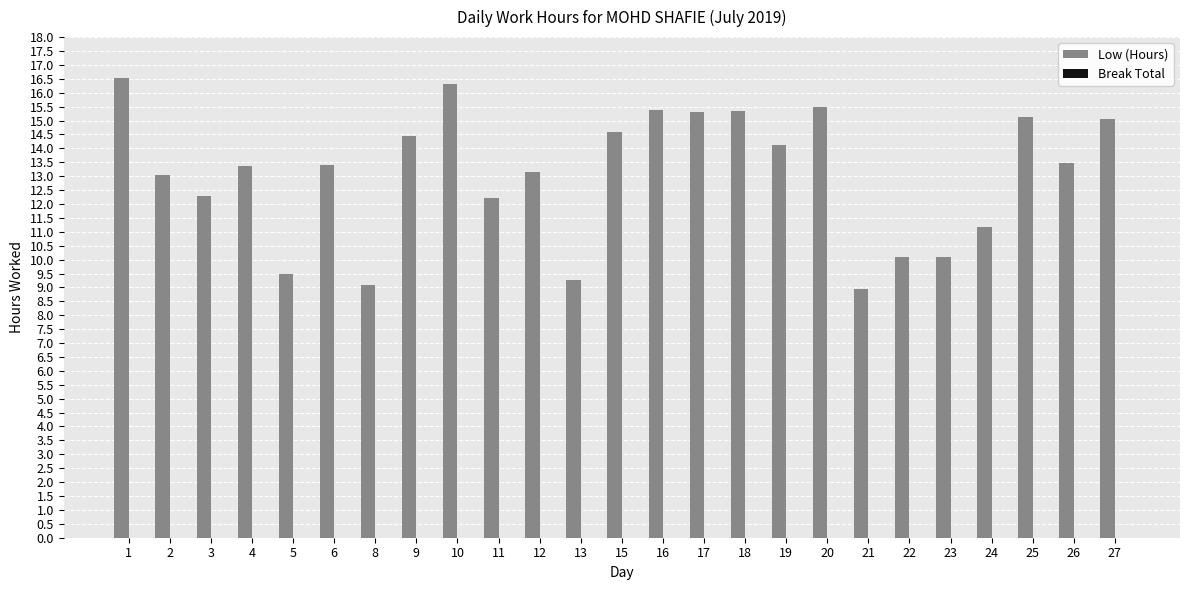

How many data points does each series have?

25